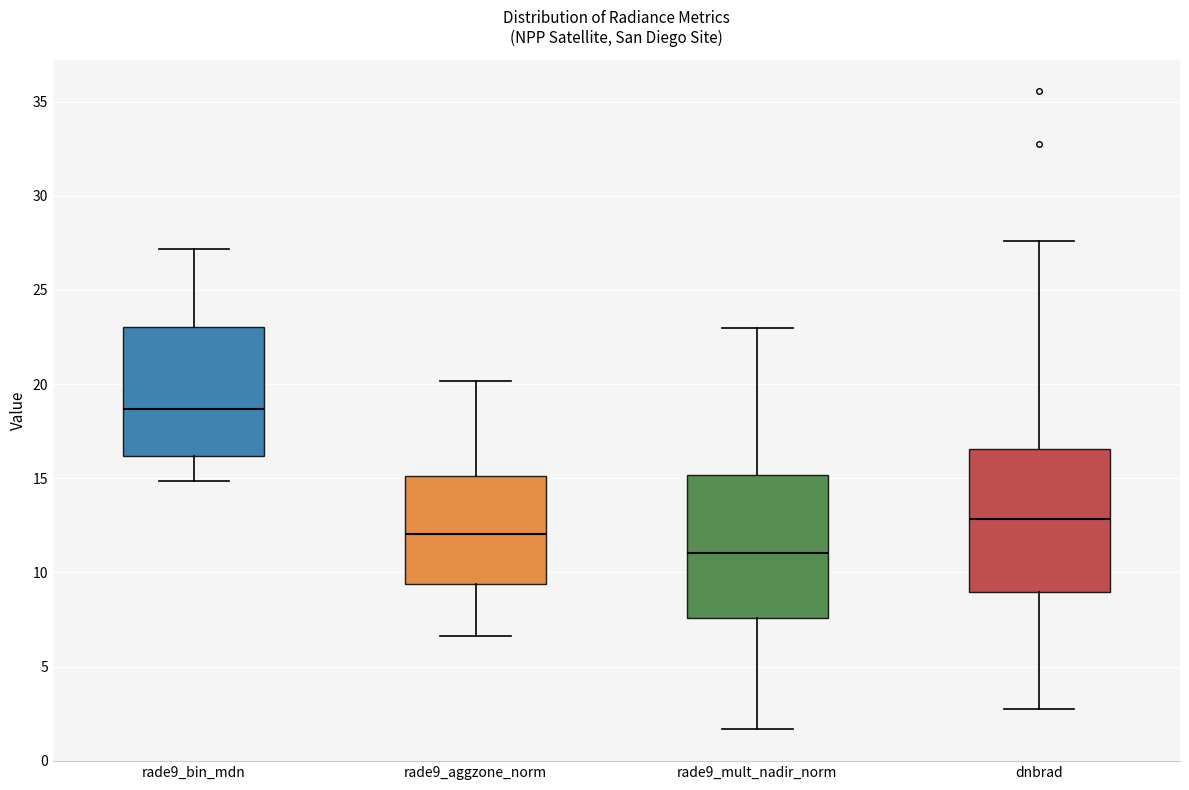

Where does the lower whisker of the box for rade9_mult_nadir_norm end on the y-axis? The values are not printed on the chart, so give them approximately, as read against the axis.

1.5